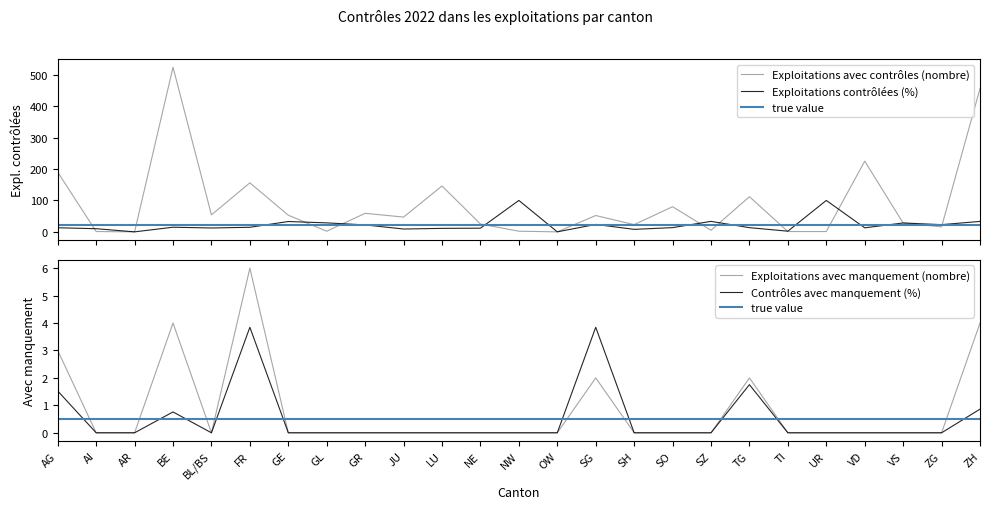

Reading left to right, transcribe all the data shown in this chart.

Exploitations avec contrôles (nombre): AG=190.0	AI=1.0	AR=0.0	BE=524.0	BL/BS=54.0	FR=156.0	GE=53.0	GL=2.0	GR=59.0	JU=47.0	LU=146.0	NE=25.0	NW=2.0	OW=0.0	SG=52.0	SH=23.0	SO=80.0	SZ=5.0	TG=112.0	TI=1.0	UR=1.0	VD=225.0	VS=28.0	ZG=16.0	ZH=456.0
Exploitations contrôlées (%): AG=13.0	AI=10.0	AR=0.0	BE=14.8	BL/BS=12.3	FR=14.5	GE=32.9	GL=28.6	GR=22.1	JU=9.0	LU=11.1	NE=11.7	NW=100.0	OW=0.0	SG=23.6	SH=8.0	SO=13.4	SZ=33.3	TG=13.3	TI=2.1	UR=100.0	VD=12.8	VS=28.3	ZG=22.9	ZH=33.3
true value: AG=0.5	AI=0.5	AR=0.5	BE=0.5	BL/BS=0.5	FR=0.5	GE=0.5	GL=0.5	GR=0.5	JU=0.5	LU=0.5	NE=0.5	NW=0.5	OW=0.5	SG=0.5	SH=0.5	SO=0.5	SZ=0.5	TG=0.5	TI=0.5	UR=0.5	VD=0.5	VS=0.5	ZG=0.5	ZH=0.5
Exploitations avec manquement (nombre): AG=3.0	AI=0.0	AR=0.0	BE=4.0	BL/BS=0.0	FR=6.0	GE=0.0	GL=0.0	GR=0.0	JU=0.0	LU=0.0	NE=0.0	NW=0.0	OW=0.0	SG=2.0	SH=0.0	SO=0.0	SZ=0.0	TG=2.0	TI=0.0	UR=0.0	VD=0.0	VS=0.0	ZG=0.0	ZH=4.0
Contrôles avec manquement (%): AG=1.5	AI=0.0	AR=0.0	BE=0.8	BL/BS=0.0	FR=3.8	GE=0.0	GL=0.0	GR=0.0	JU=0.0	LU=0.0	NE=0.0	NW=0.0	OW=0.0	SG=3.8	SH=0.0	SO=0.0	SZ=0.0	TG=1.8	TI=0.0	UR=0.0	VD=0.0	VS=0.0	ZG=0.0	ZH=0.9